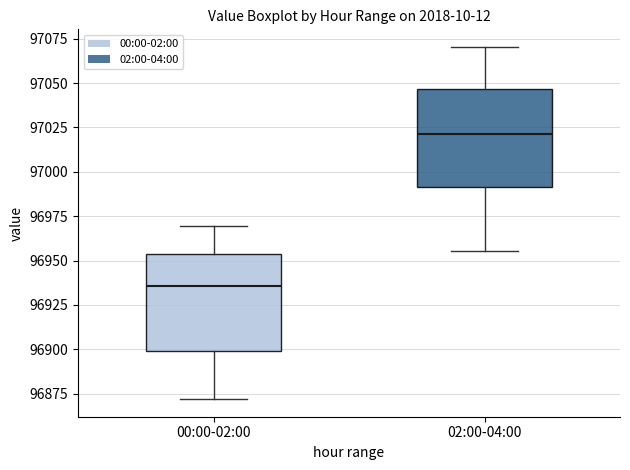

Which box's median line is the lowest?

00:00-02:00